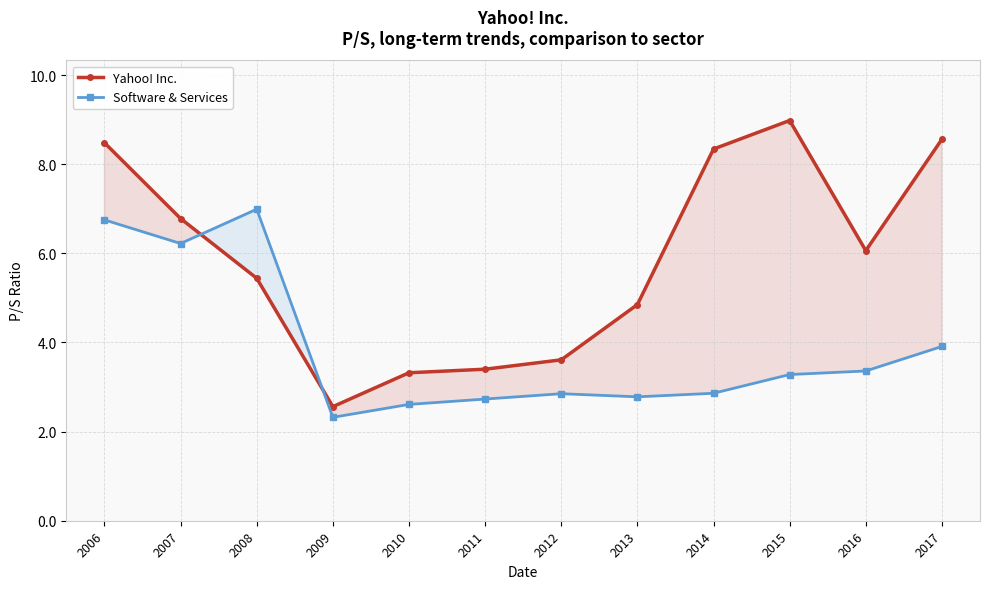

What is the difference between the Software & Services values at 2009 and 2008?

4.7